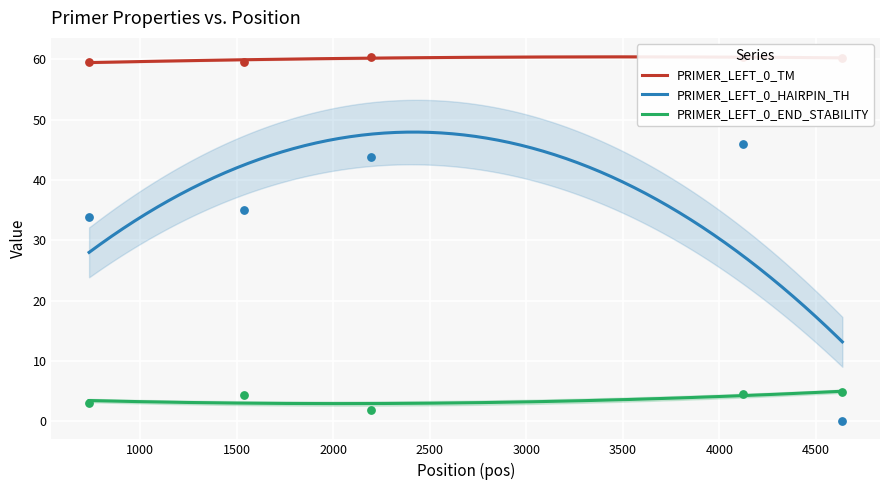

What is the total value across all series at 4636?

65.0